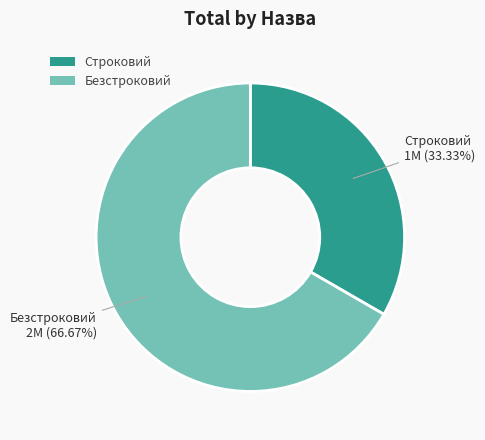

Approximately how many times larger is the value at Строковий compared to Безстроковий?

0.5